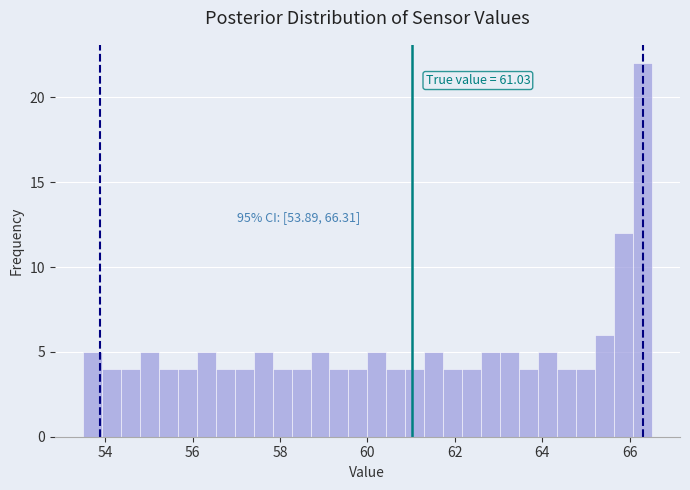

Around what value on the x-axis is the tallest bar? Give the approximate position of its centre, as read against the axis.

66.2